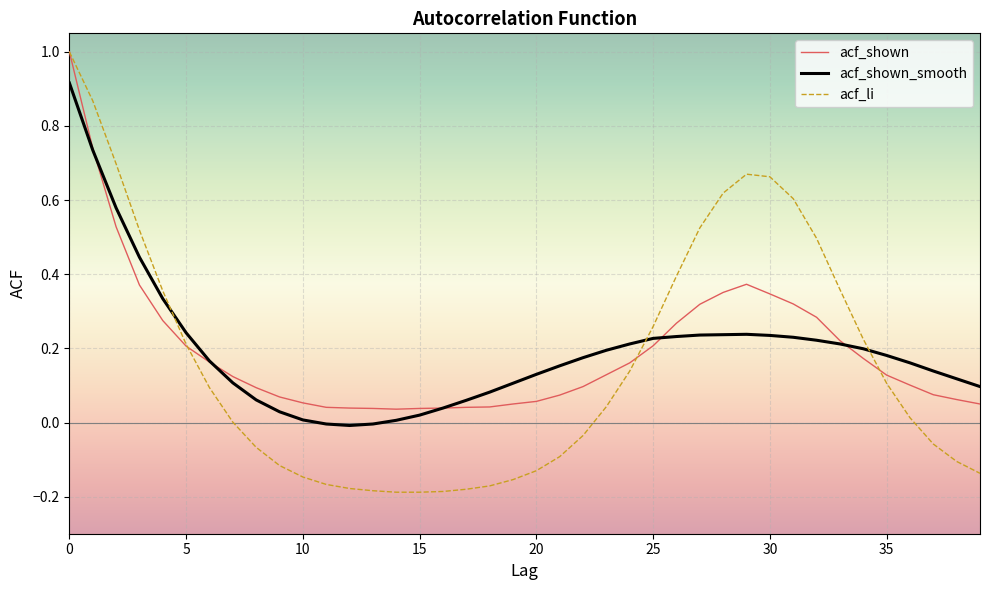

Which series has the widest spread of values?

acf_li